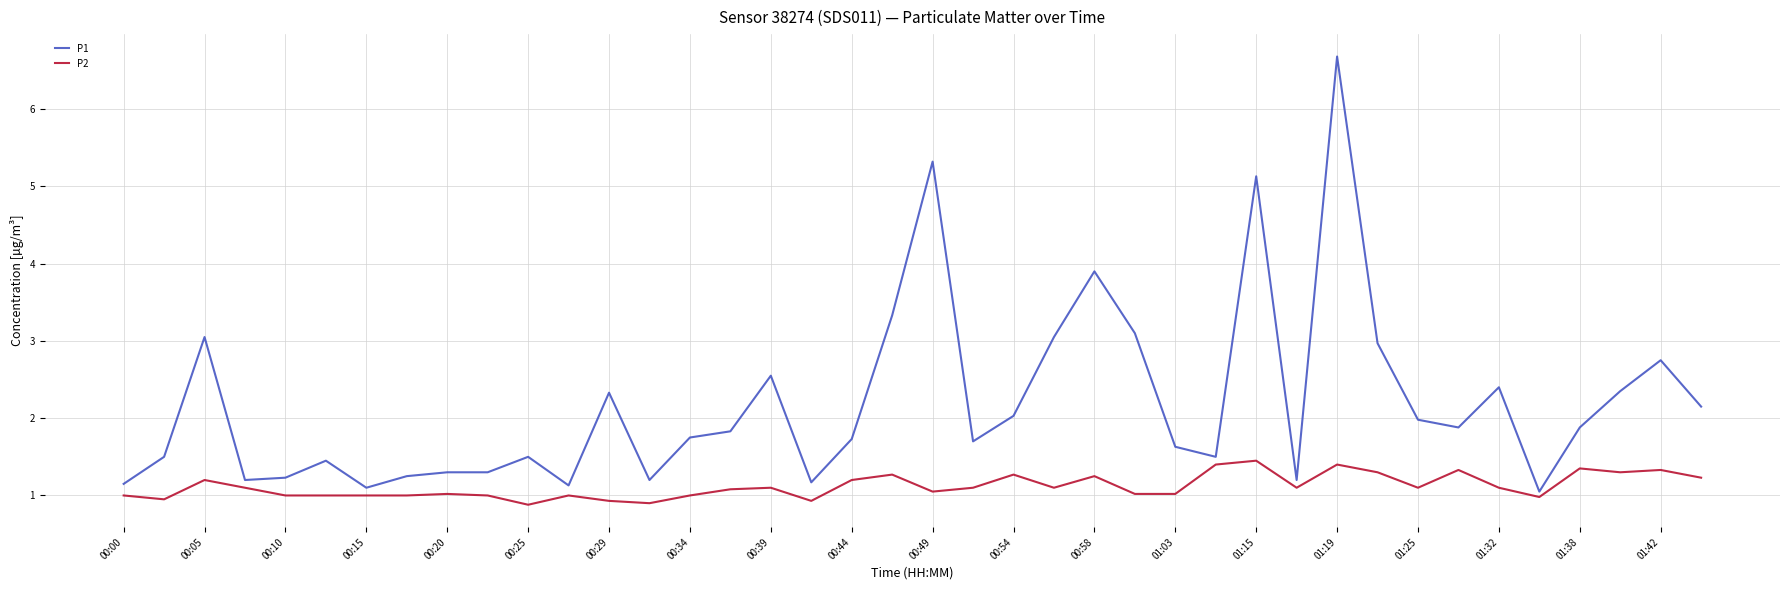

Which series has the largest total across all categories?

P1